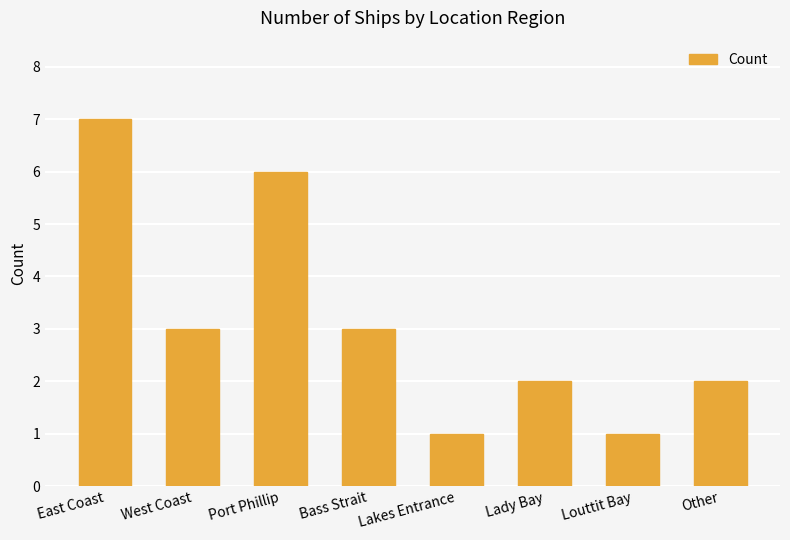

What is the sum of the values at Other and West Coast?

5